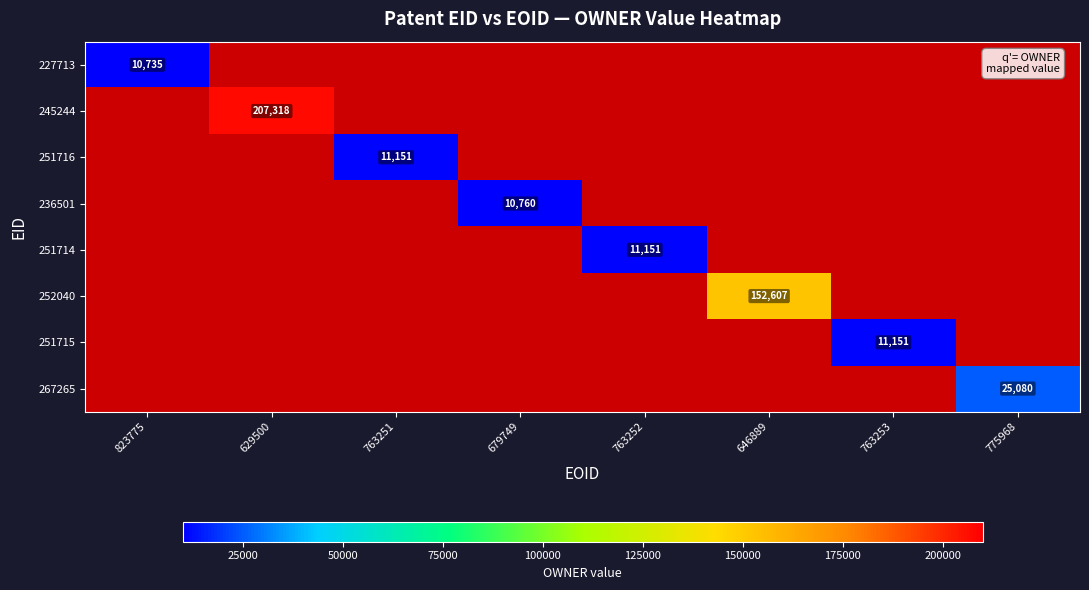

Is it true that 251716 equals 11151 at 763251?

True